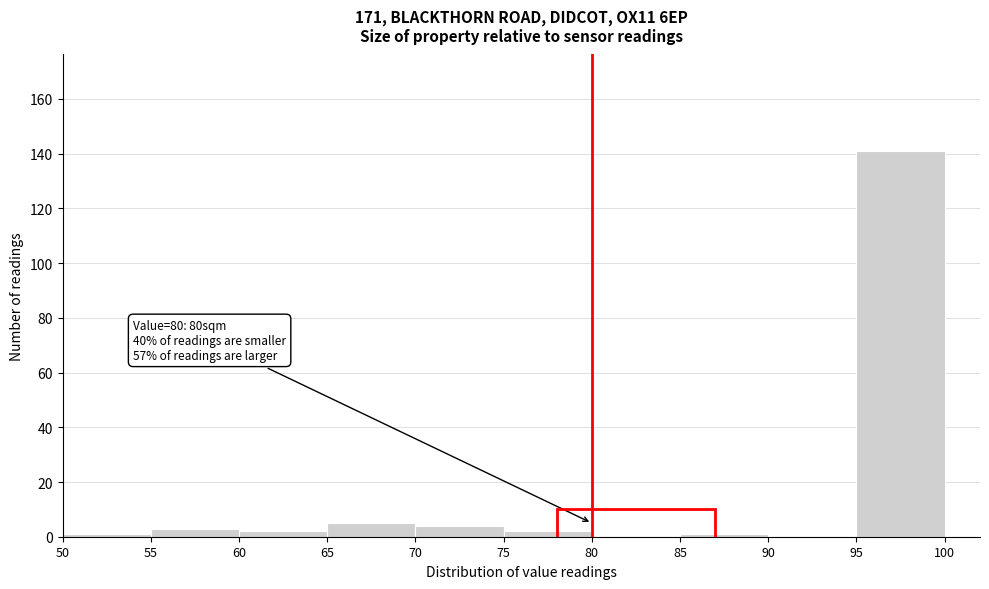

Which range on the x-axis has the tallest bar?

95 to 100